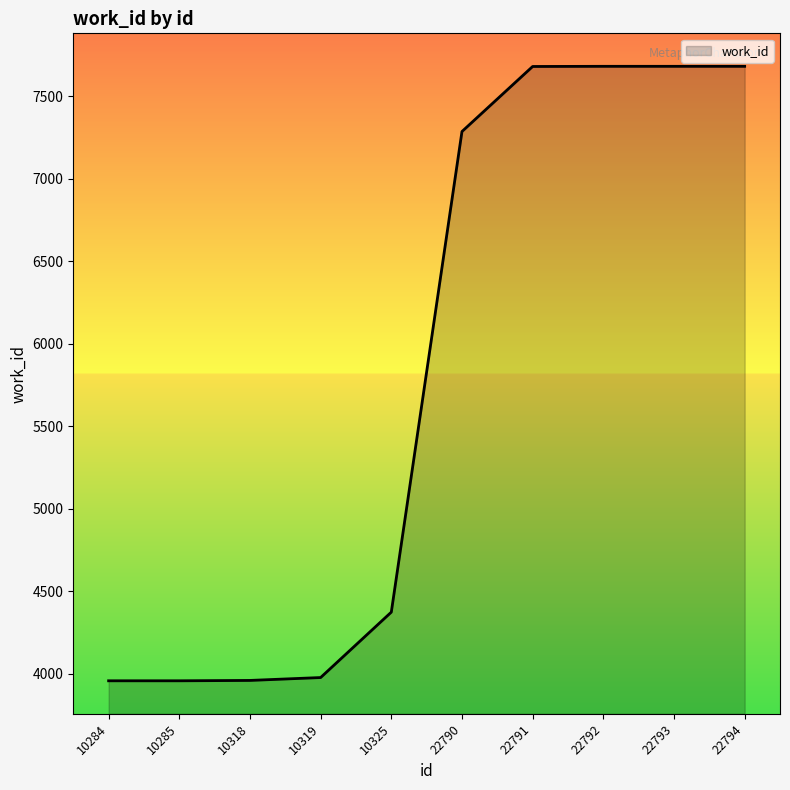

Count the number of categories in the chart.

10